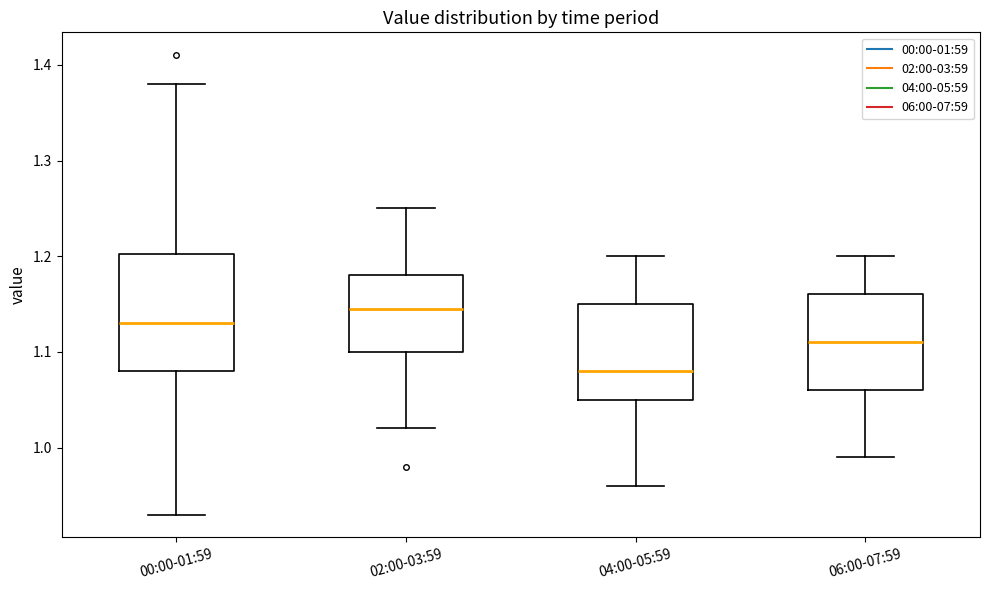

Comparing the boxes themselves (not the whiskers), which one is the tallest?

00:00-01:59